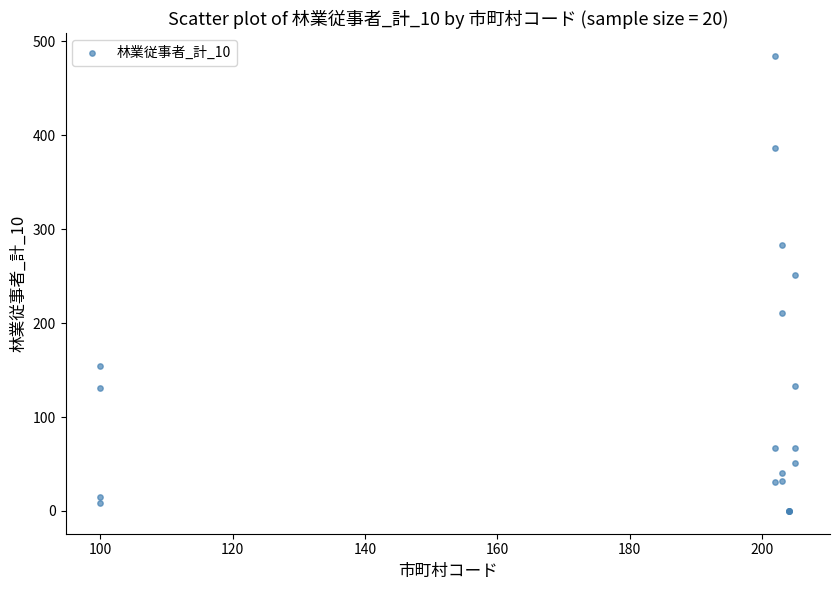

What Y value in the scatter plot is closest to 242?

251